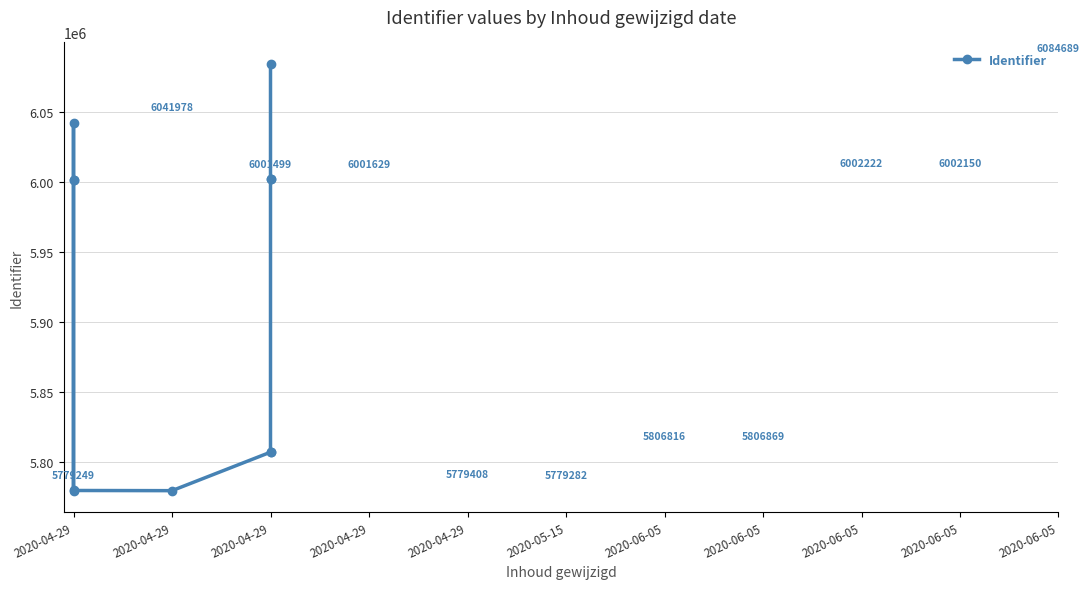

What is the minimum value shown in the chart?

5779249